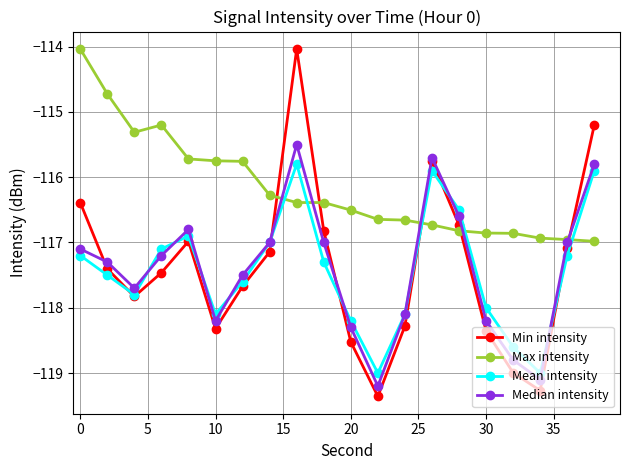

In Median intensity, how many points are higher than both neighbors (excluding endpoints)?

3